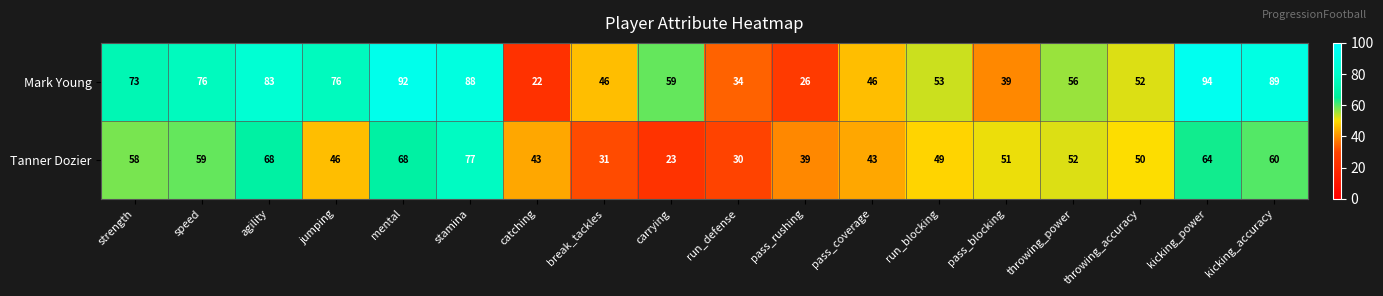

Rank the series at agility from highest to lowest value.

Mark Young, Tanner Dozier